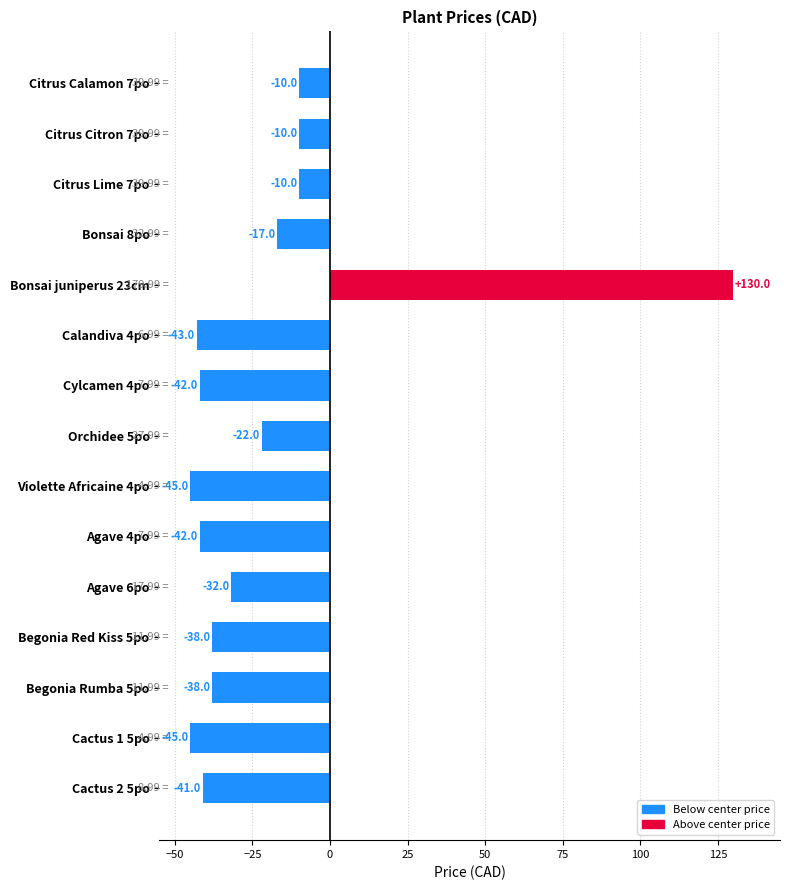

Does the chart contain stacked bars?

No